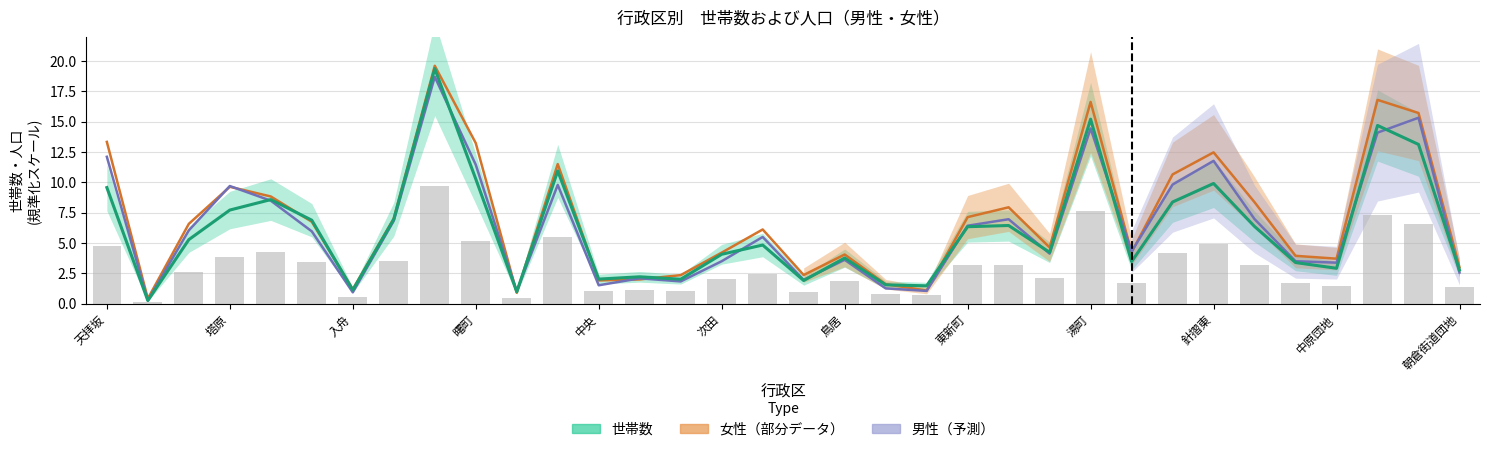

The value of 男性 at 次田 is 8.7. True or false?

False